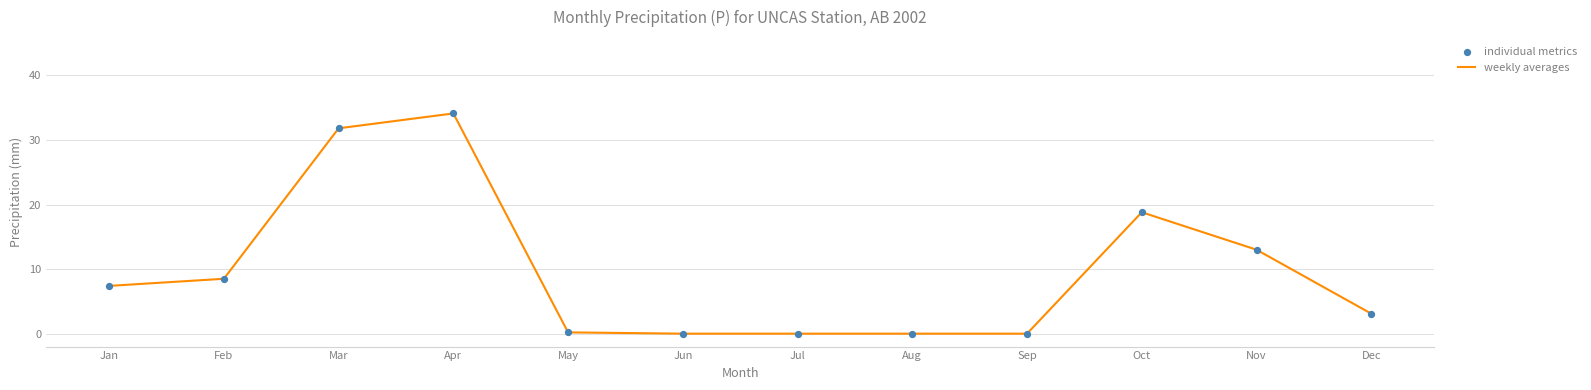

What is the difference between the maximum and minimum values?

34.1